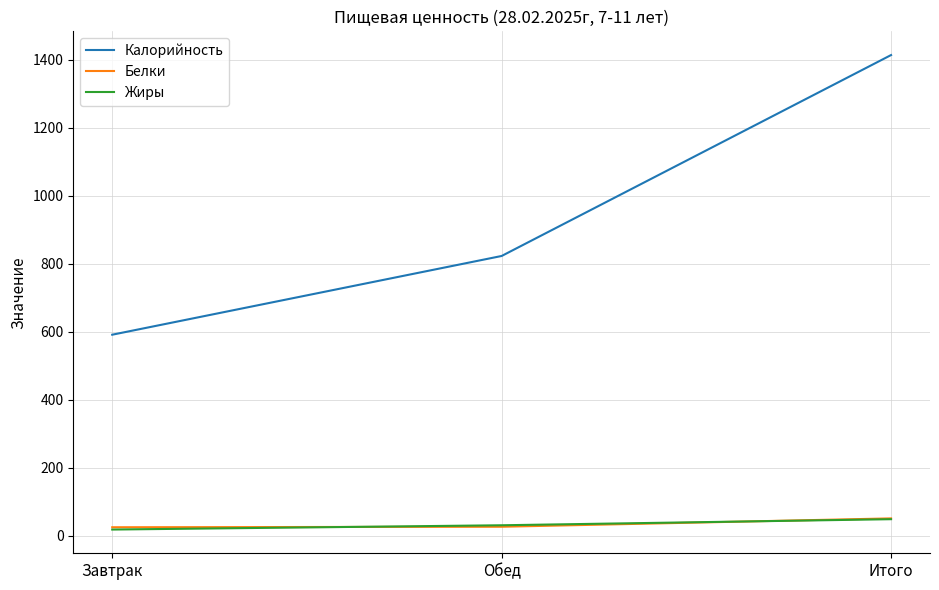

The Жиры series shows 48.4 at Итого. True or false?

True